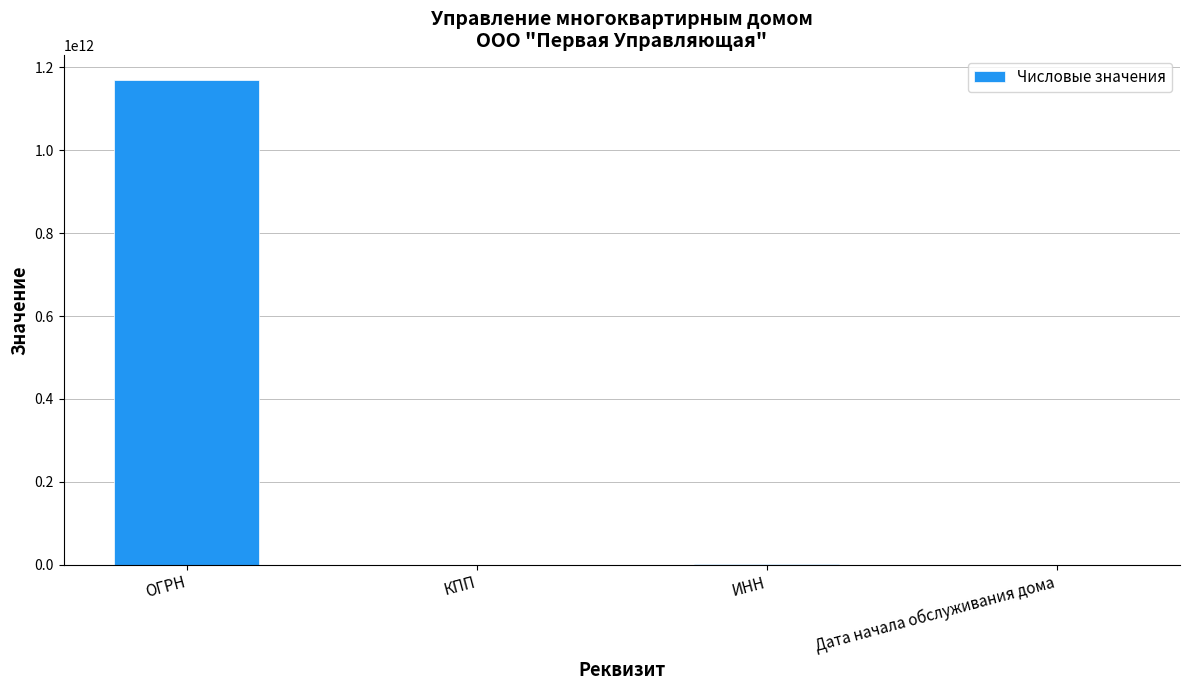

What is the change in value from КПП to Дата начала обслуживания дома?

-54598979